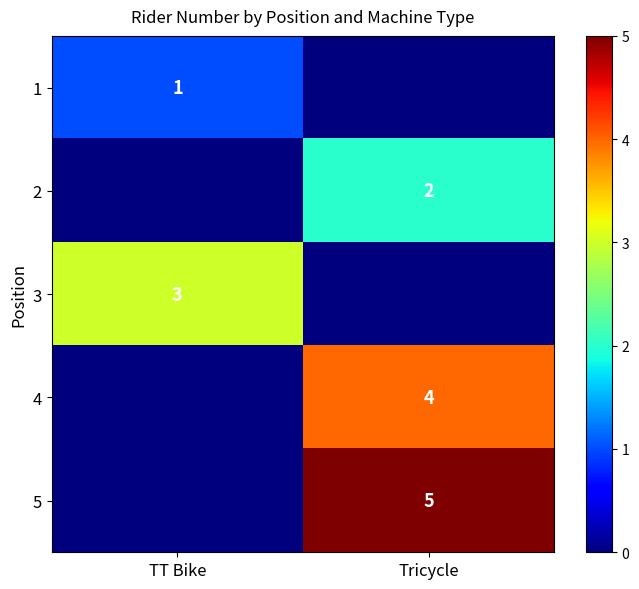

The value of 4 at Tricycle is 4. True or false?

True